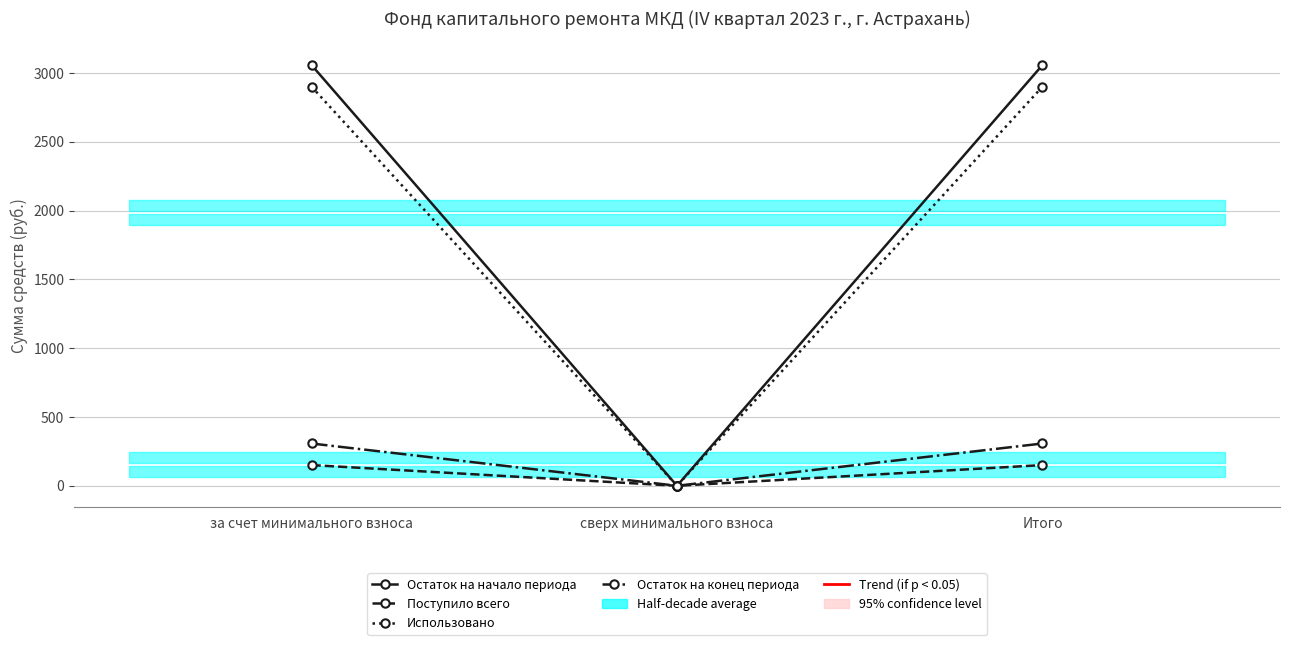

At how many categories does at least one series exceed 1111?

2